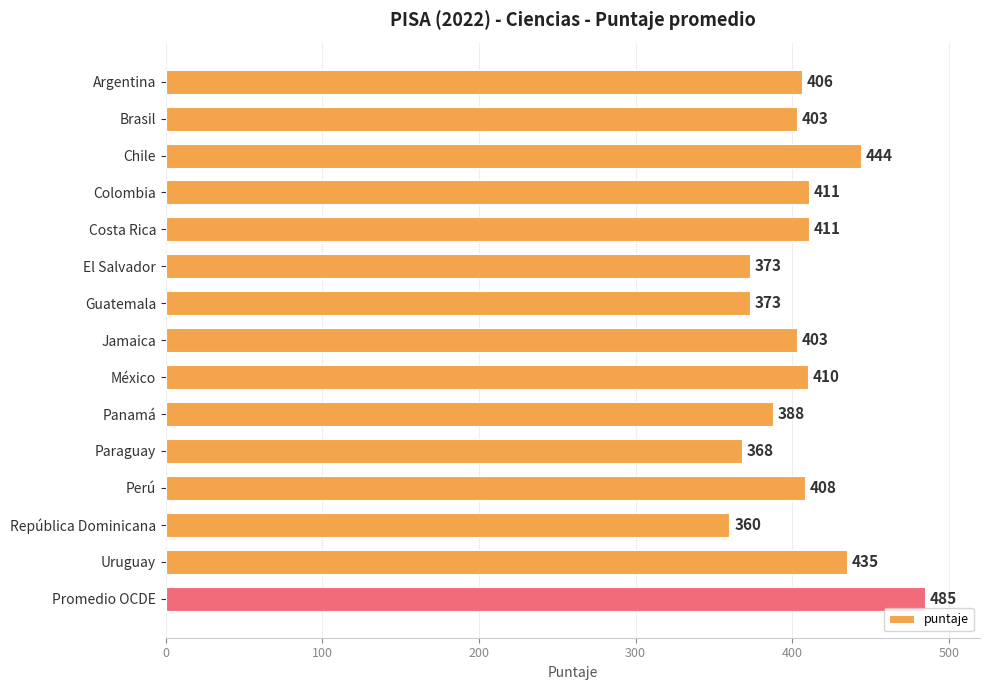

What is the greatest value displayed?

485